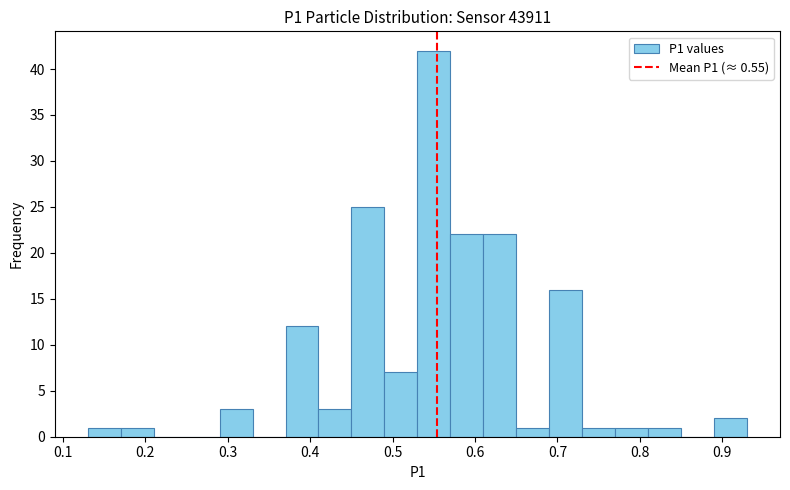

Reading left to right, list every bar in this chart as the range it spans on the x-axis followed by its height. The values are not printed on the chart, so give them approximately, as read against the axis.

0.13 to 0.17: 1
0.17 to 0.21: 1
0.21 to 0.25: 0
0.25 to 0.29: 0
0.29 to 0.33: 3
0.33 to 0.37: 0
0.37 to 0.41: 12
0.41 to 0.45: 3
0.45 to 0.49: 25
0.49 to 0.53: 7
0.53 to 0.57: 42
0.57 to 0.61: 22
0.61 to 0.65: 22
0.65 to 0.69: 1
0.69 to 0.73: 16
0.73 to 0.77: 1
0.77 to 0.81: 1
0.81 to 0.85: 1
0.85 to 0.89: 0
0.89 to 0.93: 2